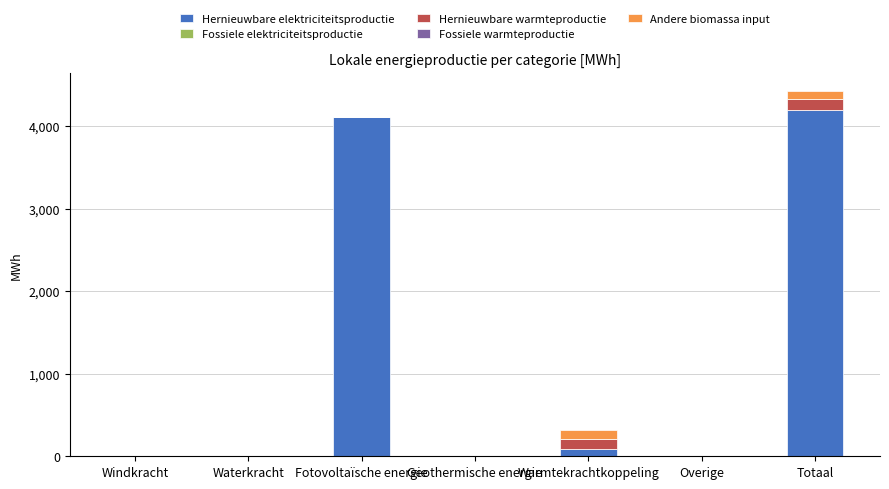

What is the maximum value for Hernieuwbare elektriciteitsproductie?

4198.5